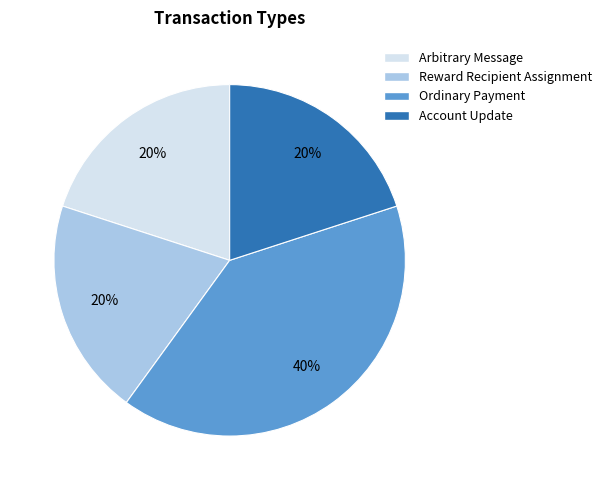

Combined, do Reward Recipient Assignment and Account Update account for over 50%?

No